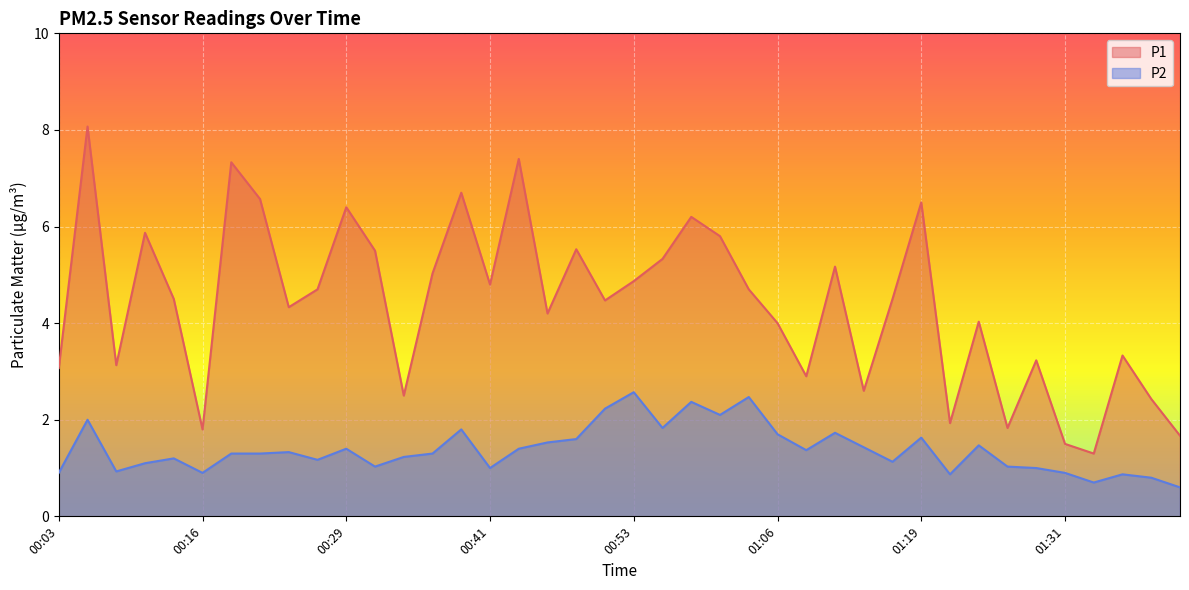

What are all the series names shown in the legend?

P1, P2